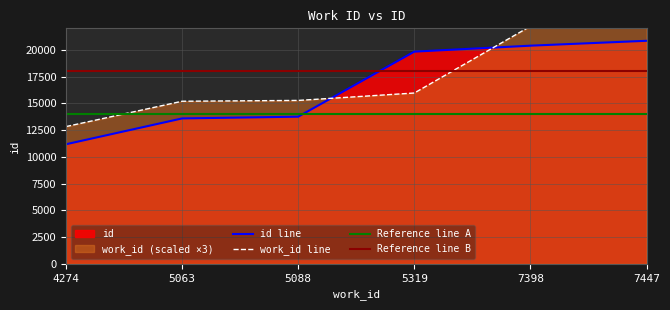

Which series ends up on top after the final intersection of work_id and id?

work_id